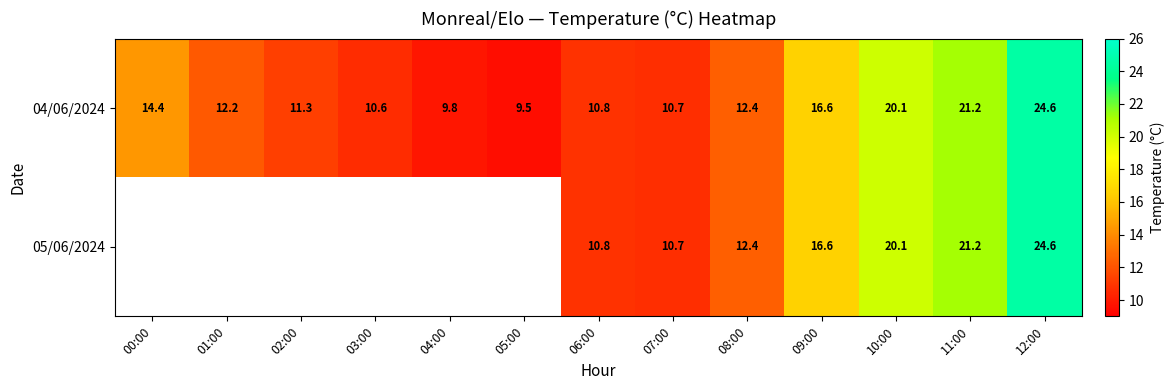

At which category does the chart reach its minimum across all series?

05:00